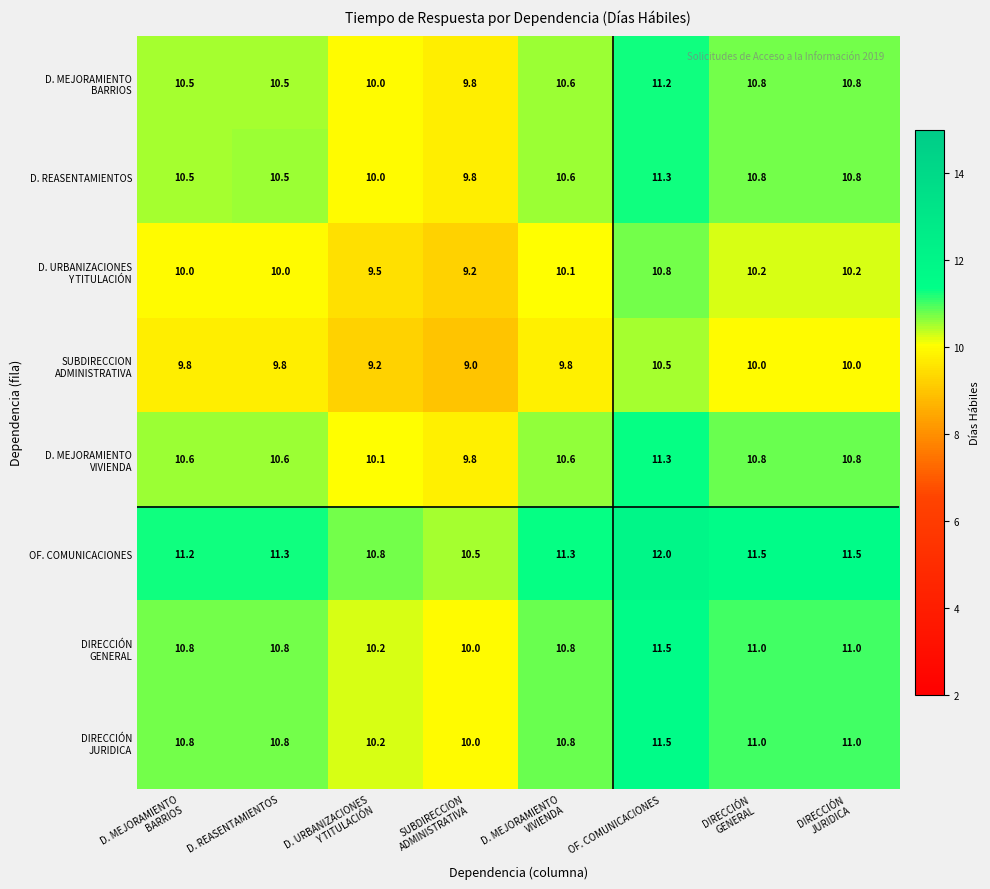

Which category has the highest value in the D. REASENTAMIENTOS series?

OF. COMUNICACIONES